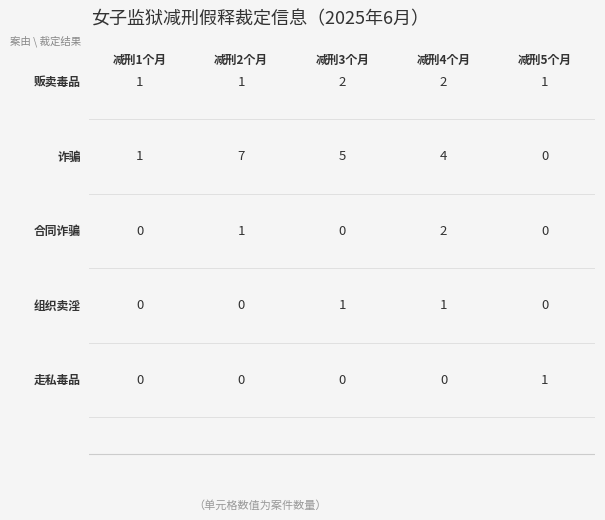

What is the maximum value for 诈骗?

7